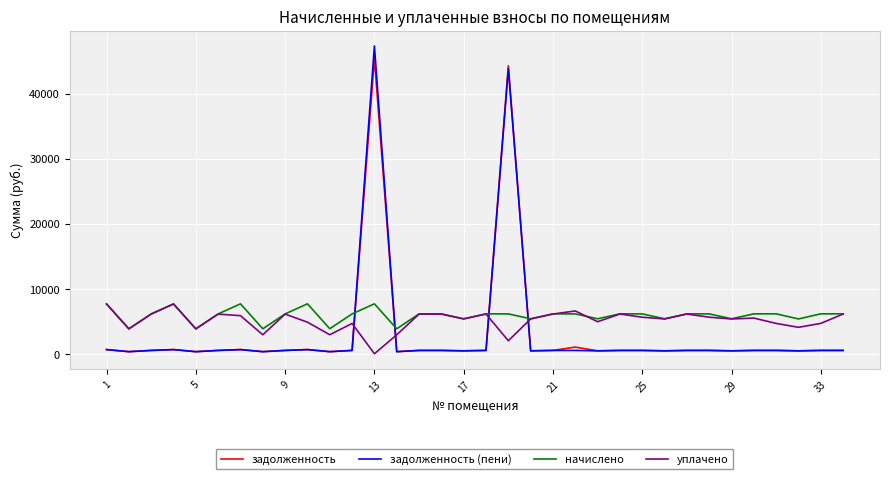

How many times do задолженность (пени) and начислено cross each other?

4